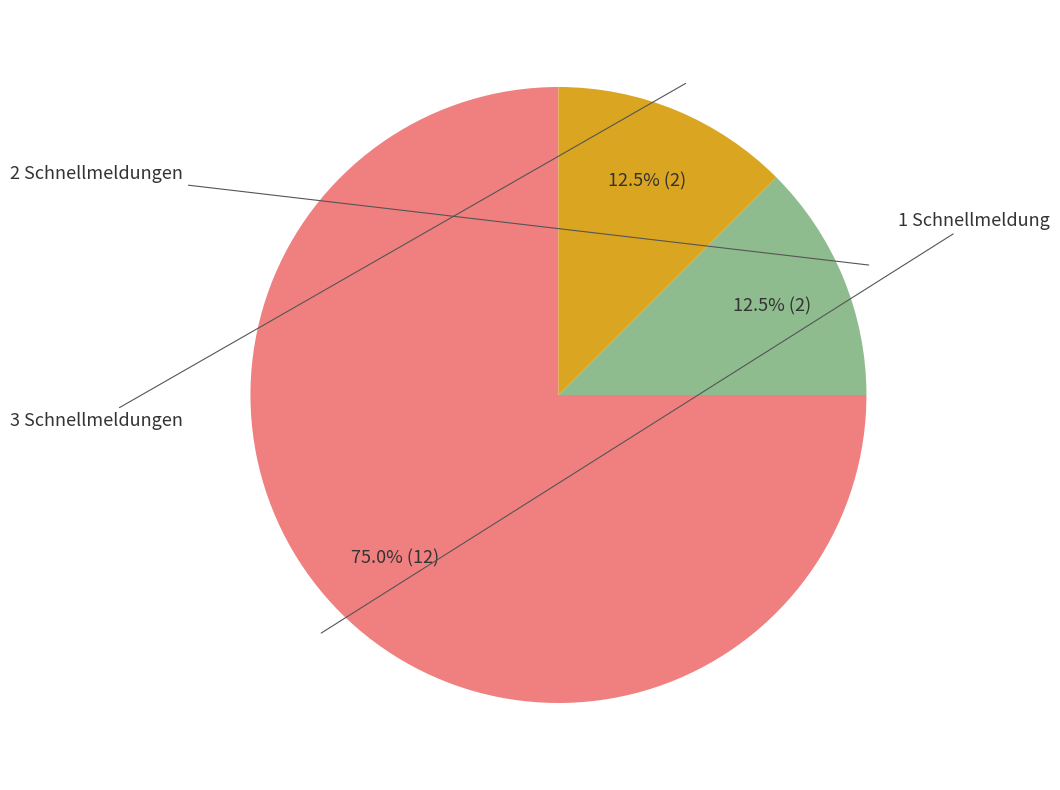

Count the number of slices in the pie.

3